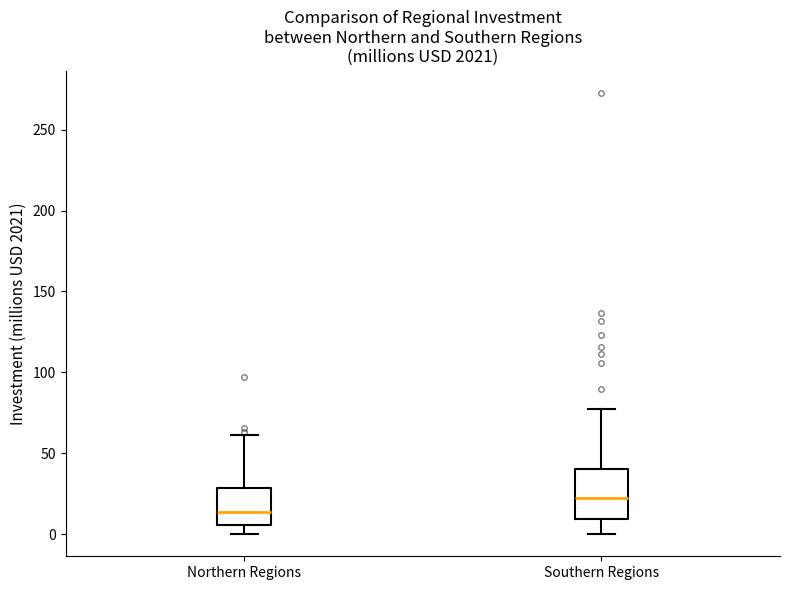

Reading left to right, transcribe this box plot: for each box, give where its median line is, the range the box spans, and where its two whiskers end, as read against the y-axis. The values are not printed on the chart, so give them approximately, as read against the axis.

Northern Regions: median 15, box 5 to 30, whiskers 0 to 60
Southern Regions: median 25, box 10 to 40, whiskers 0 to 75